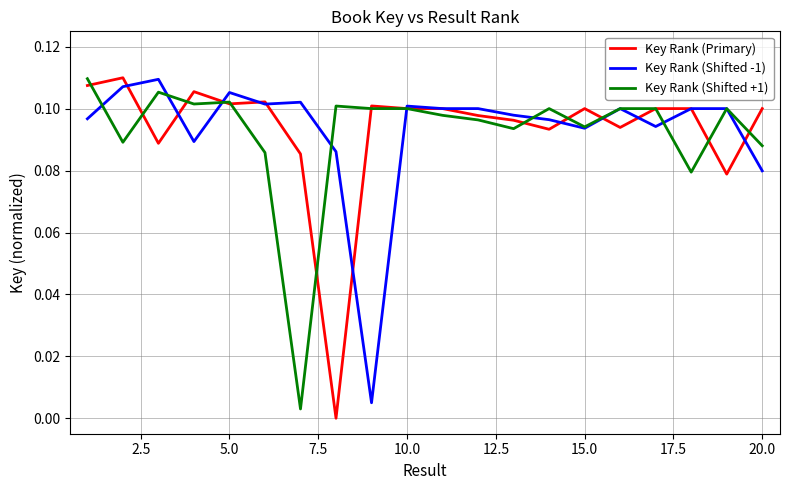

How many lines are shown in the chart?

3